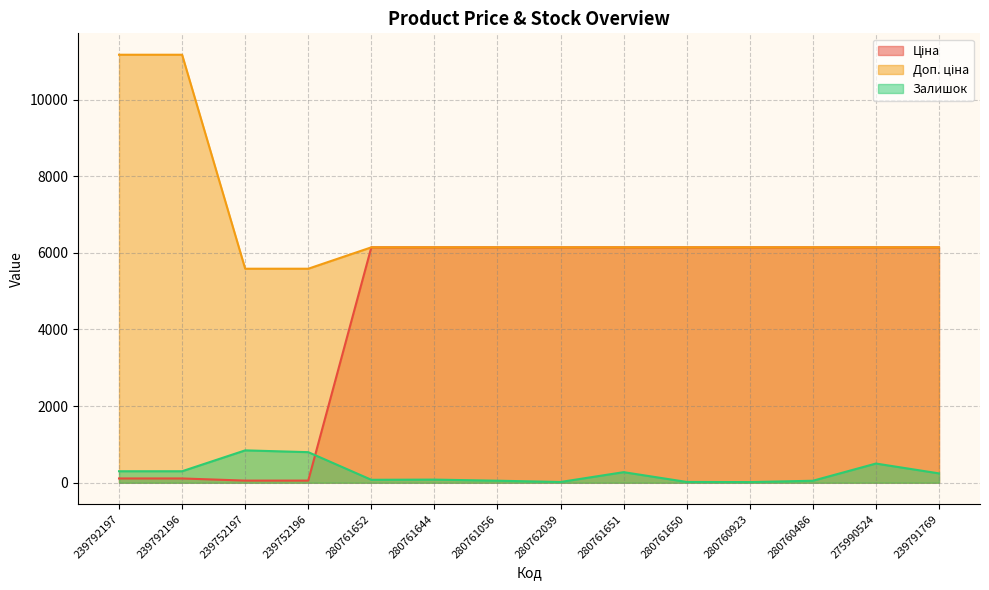

How many series are shown in this chart?

3